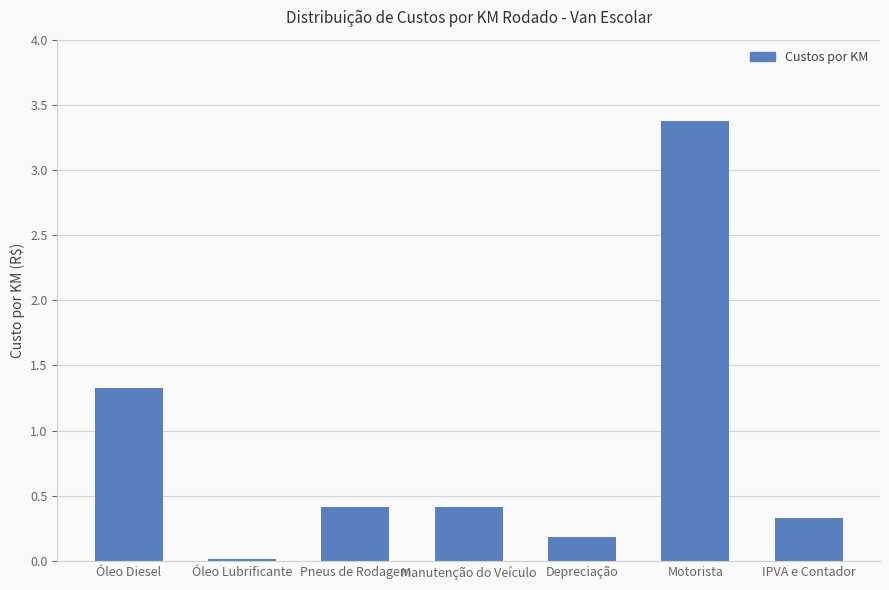

Read the value at Pneus de Rodagem.

0.4